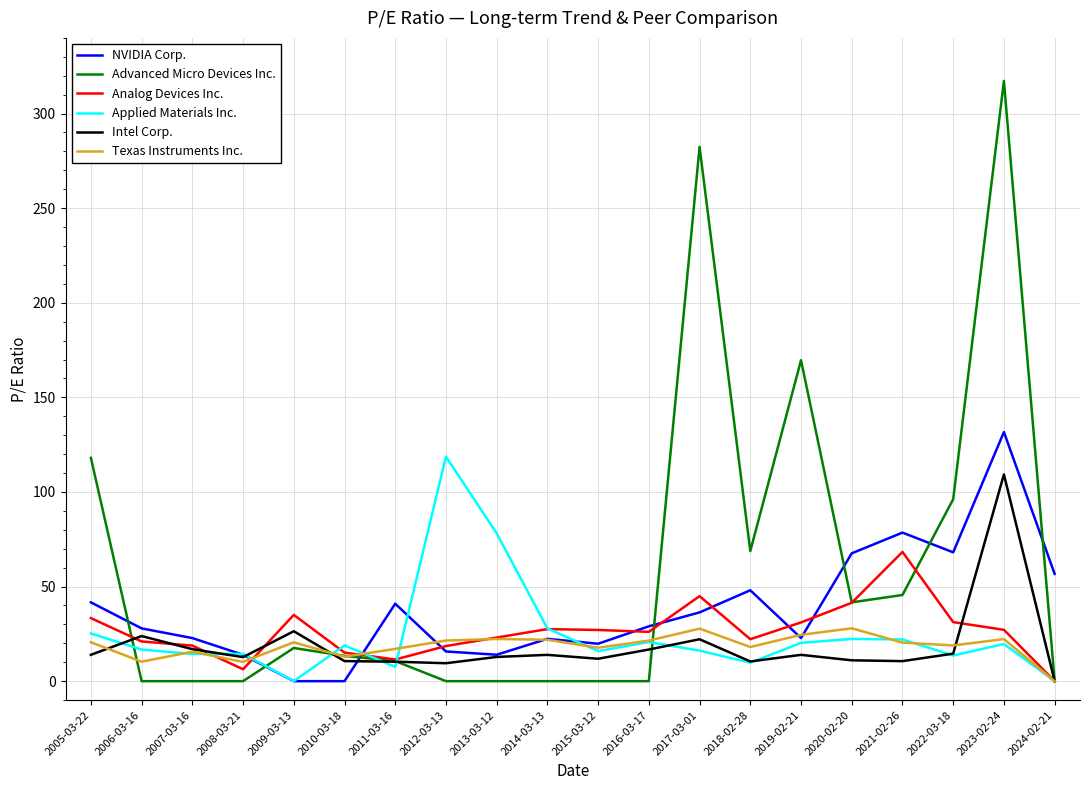

What is the total value across all series at 2005-03-22?

252.7